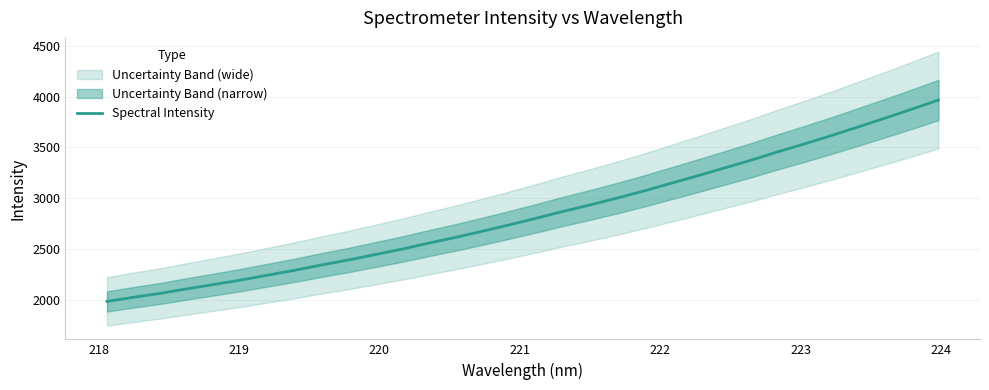

What is the maximum value for Spectral Intensity?

3965.8